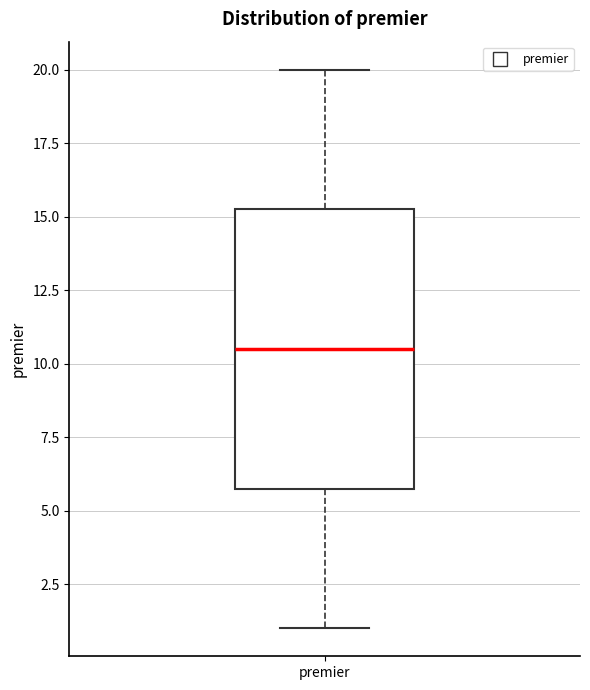

Read this box plot against the y-axis: the position of the median line, the range covered by the box, and the ends of both whiskers. The values are not printed on the chart, so give them approximately, as read against the axis.

median 10.5, box 6.0 to 15.5, whiskers 1.0 to 20.0